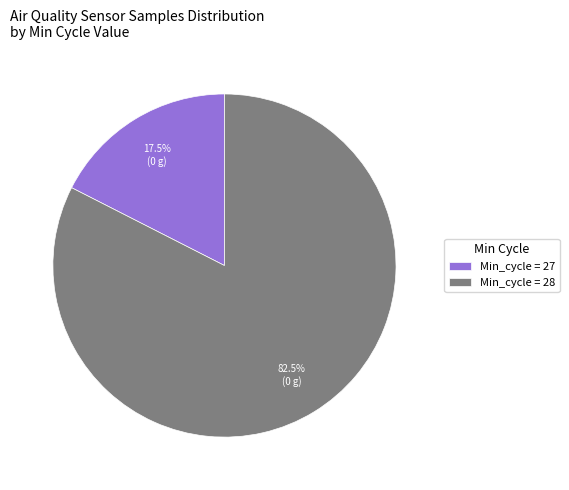

Which category has the smallest portion of the pie?

Min_cycle = 27